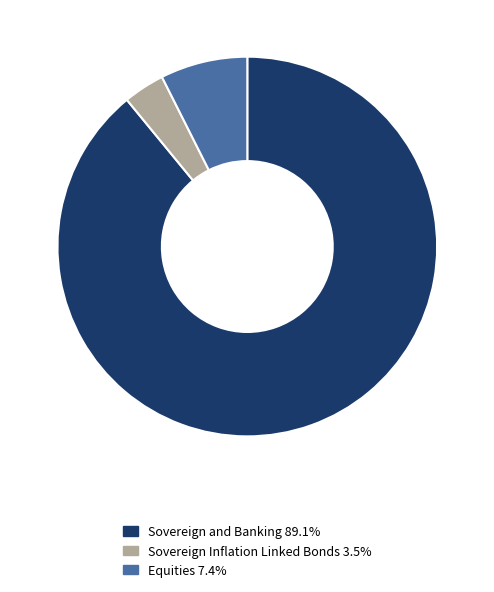

Do Equities and Sovereign and Banking together represent more than half of the pie?

Yes